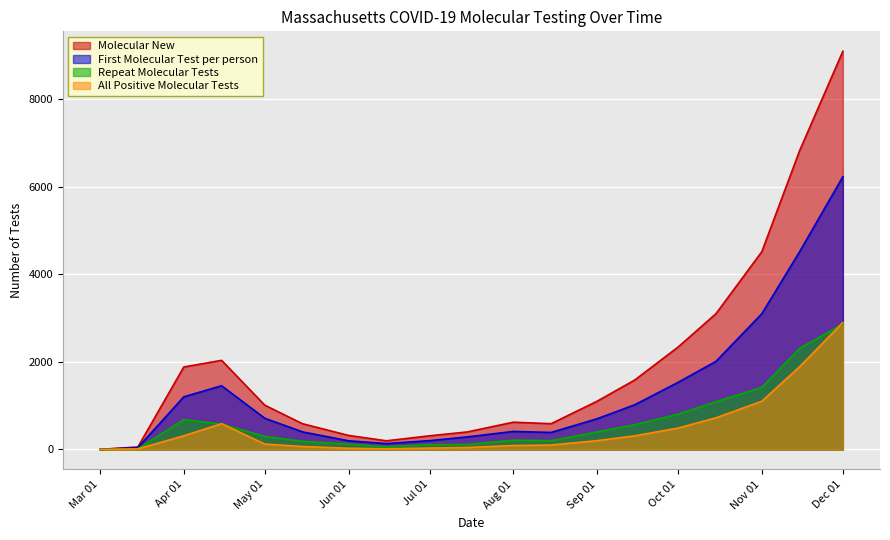

Is it true that Repeat Molecular Tests equals 807 at Oct 01?

True